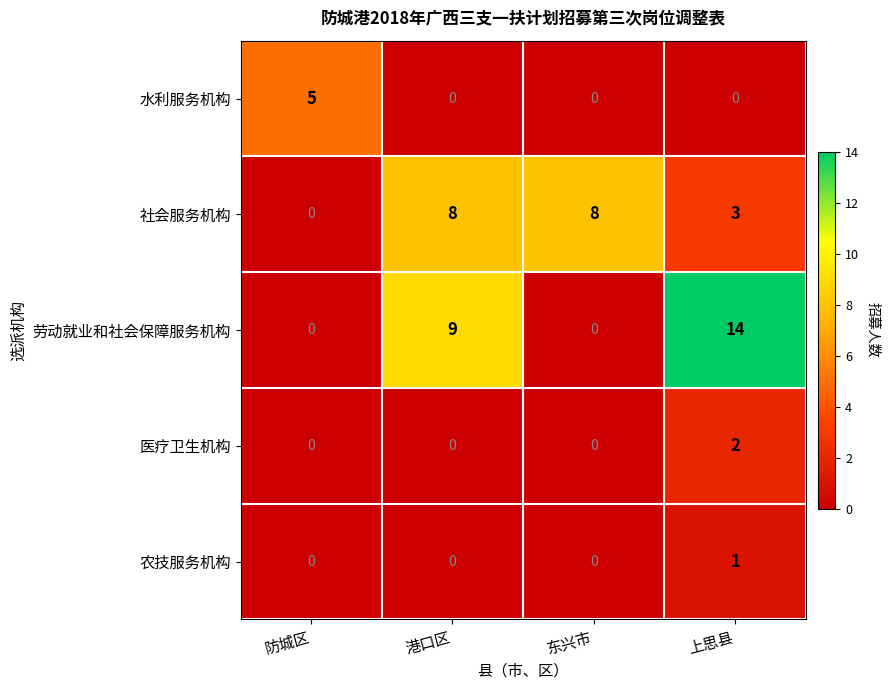

True or false: 水利服务机构 has a value of 5 at 防城区.

True